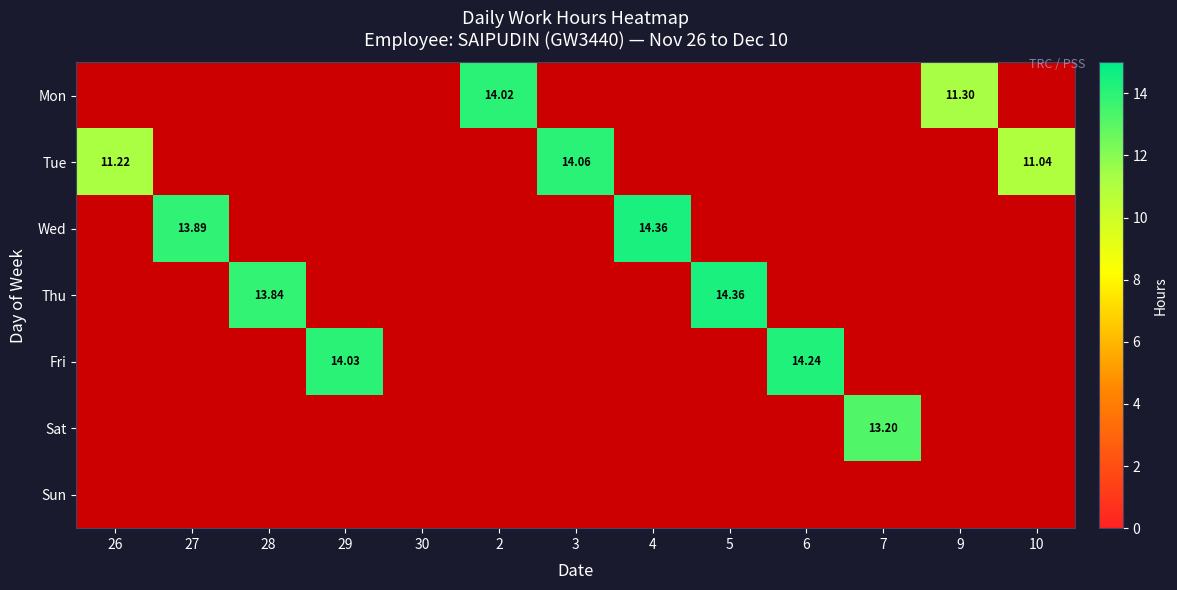

What is the maximum value for 6?

14.2